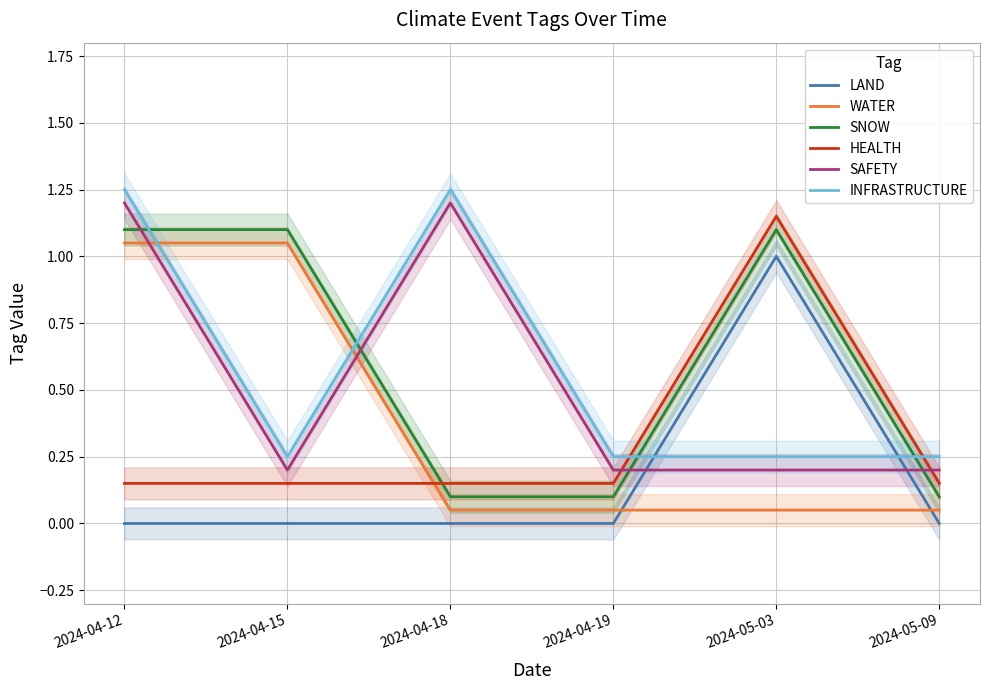

Reading left to right, list all the values displayed in this chart.

LAND: 0.0	0.0	0.0	0.0	1.0	0.0
WATER: 1.1	1.1	0.1	0.1	0.1	0.1
SNOW: 1.1	1.1	0.1	0.1	1.1	0.1
HEALTH: 0.2	0.2	0.2	0.2	1.1	0.2
SAFETY: 1.2	0.2	1.2	0.2	0.2	0.2
INFRASTRUCTURE: 1.2	0.2	1.2	0.2	0.2	0.2